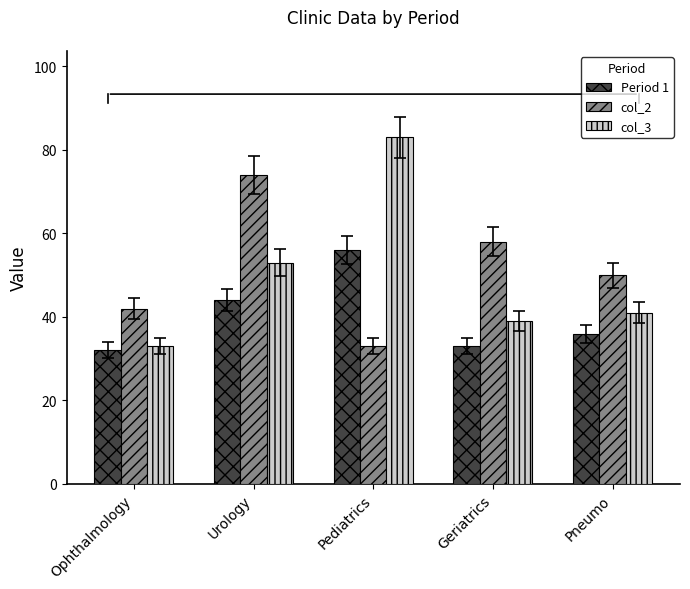

List the series in order of their peak value, lowest first.

Period 1, col_2, col_3